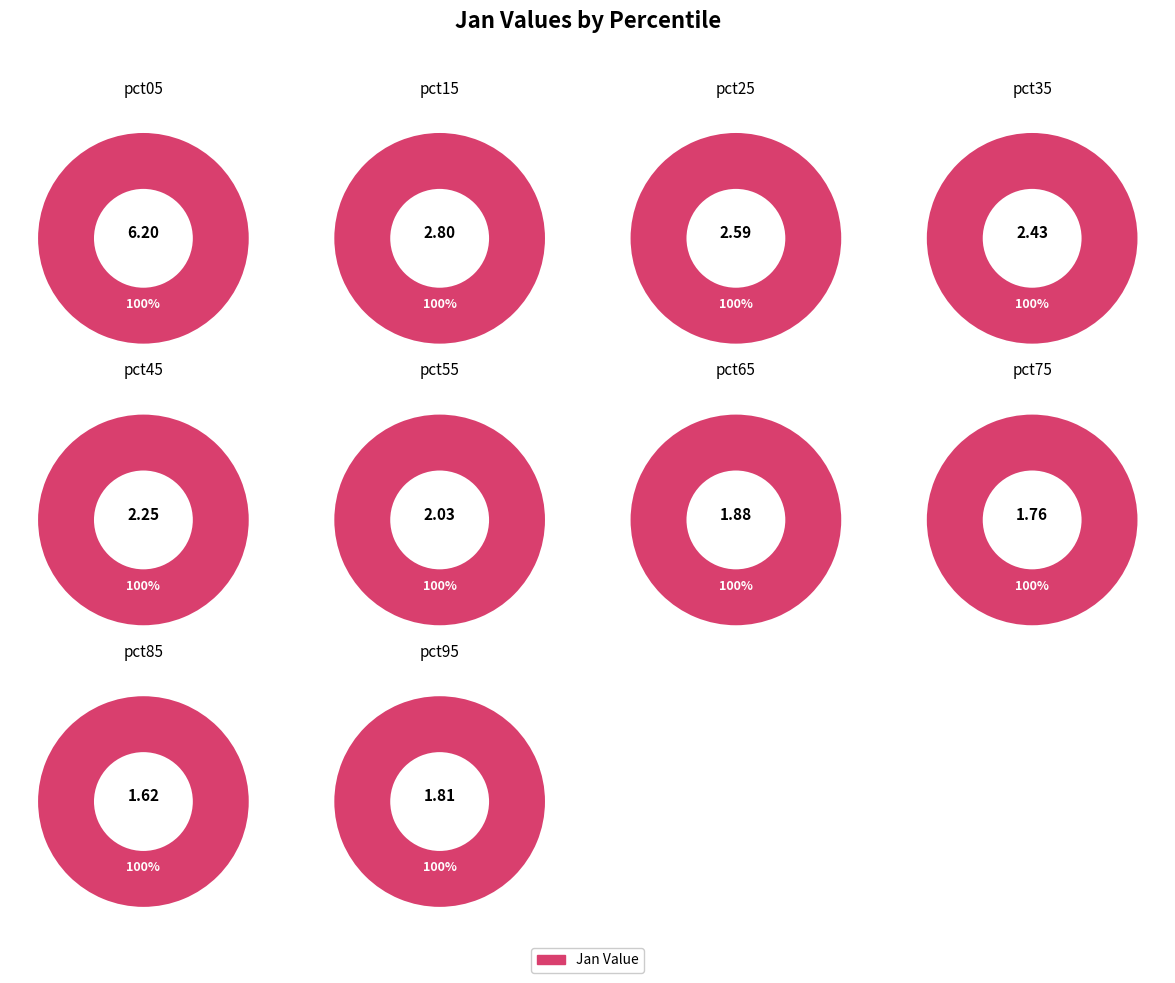

To the nearest percent, what is the combined percentage of pct45 and pct85?

15%